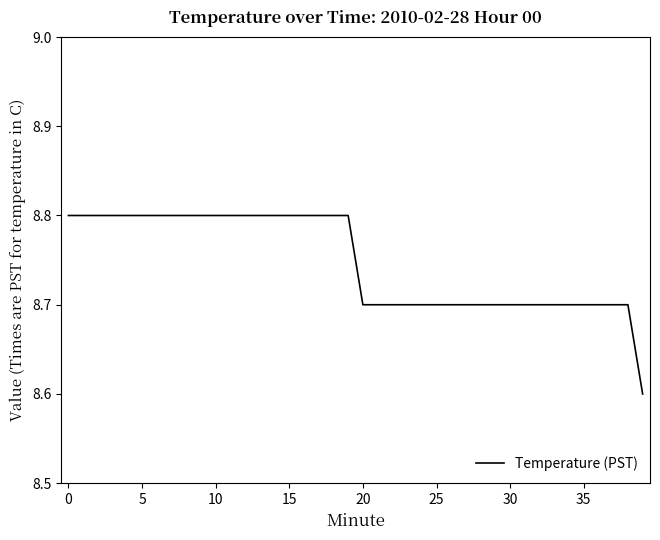

What is the difference between the maximum and minimum values?

0.2